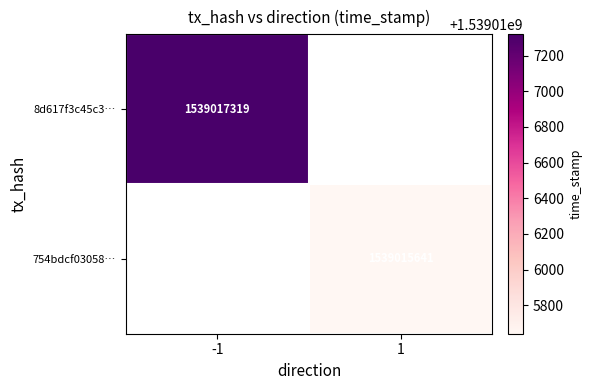

At how many categories does at least one series exceed 1539016180?

1